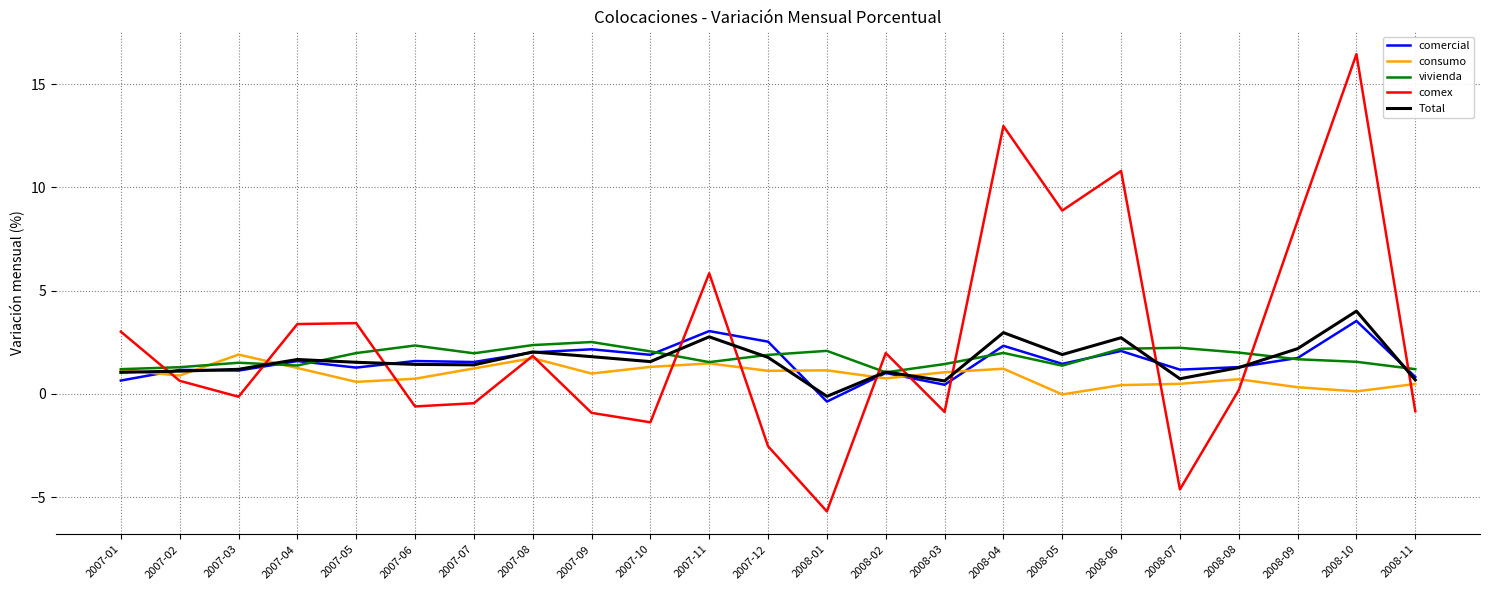

True or false: comercial has a value of 3.7 at 2008-06.

False